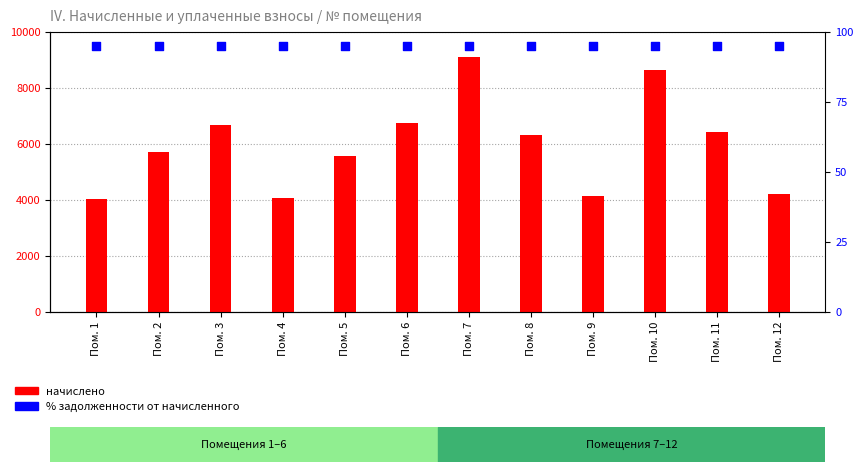

Which series reaches the maximum Y coordinate?

начислено